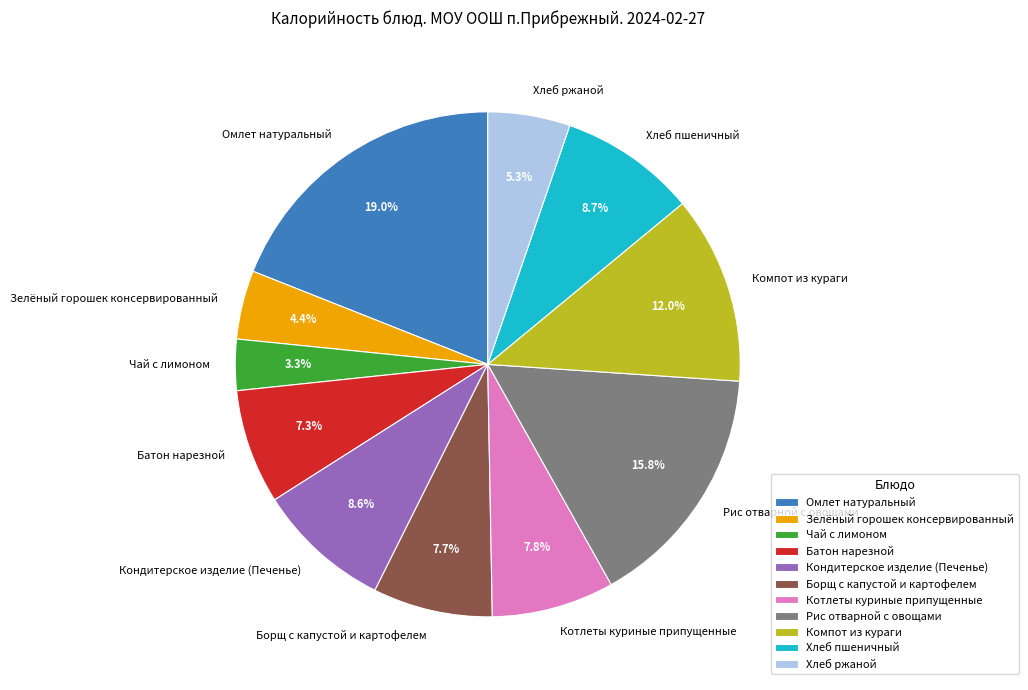

What percentage is the Батон нарезной slice, to the nearest percent?

7%